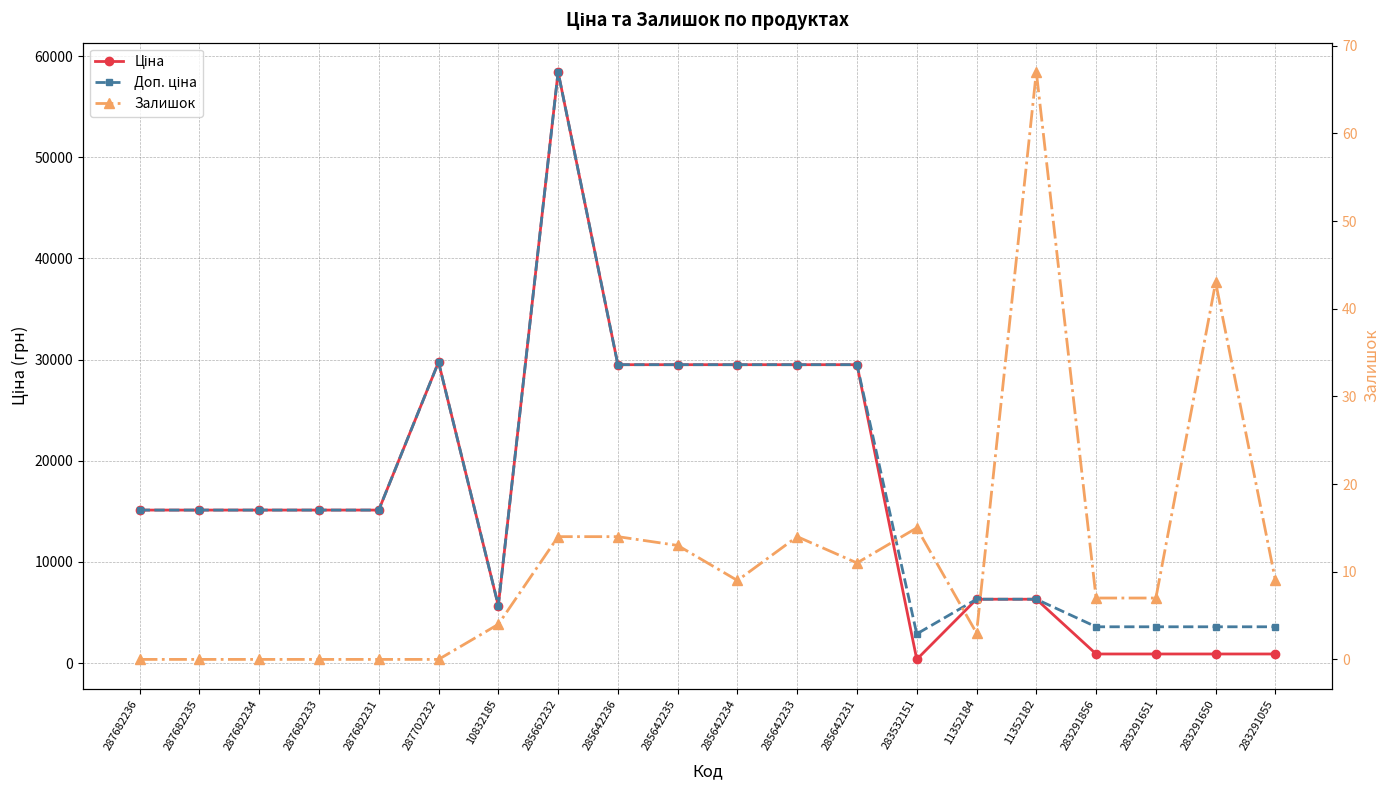

Which series has the widest spread of values?

Ціна